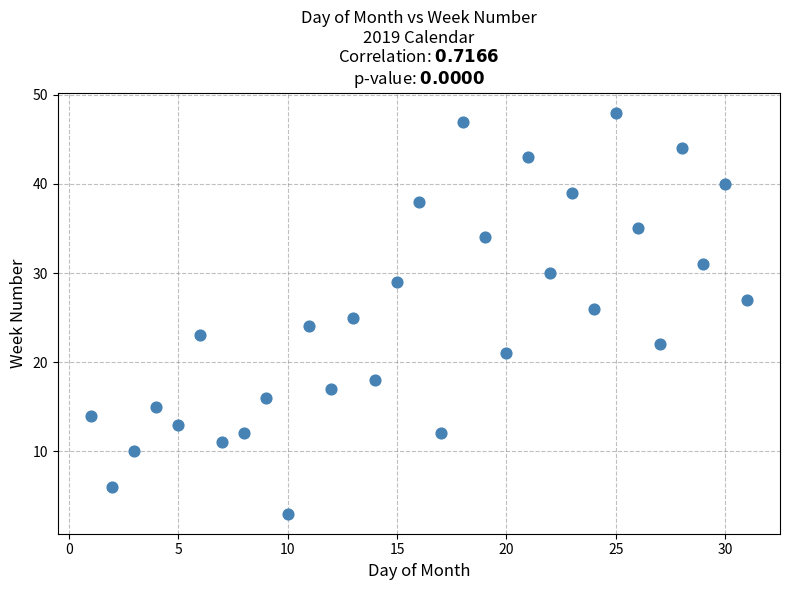

What is the range of X values (max minus min)?

30